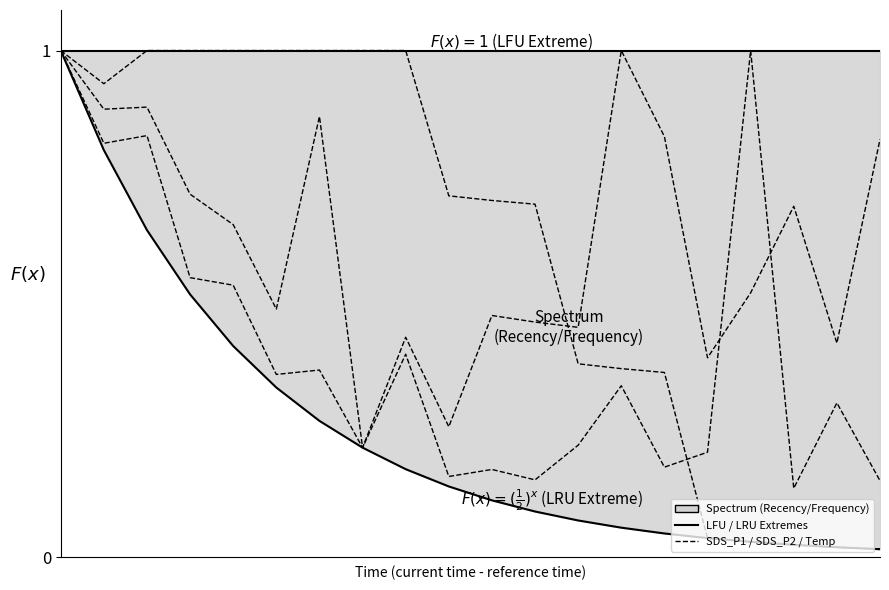

True or false: Temp and $F(x)=(\frac{1}{2})^x$ (LRU Extreme) intersect in this chart.

False